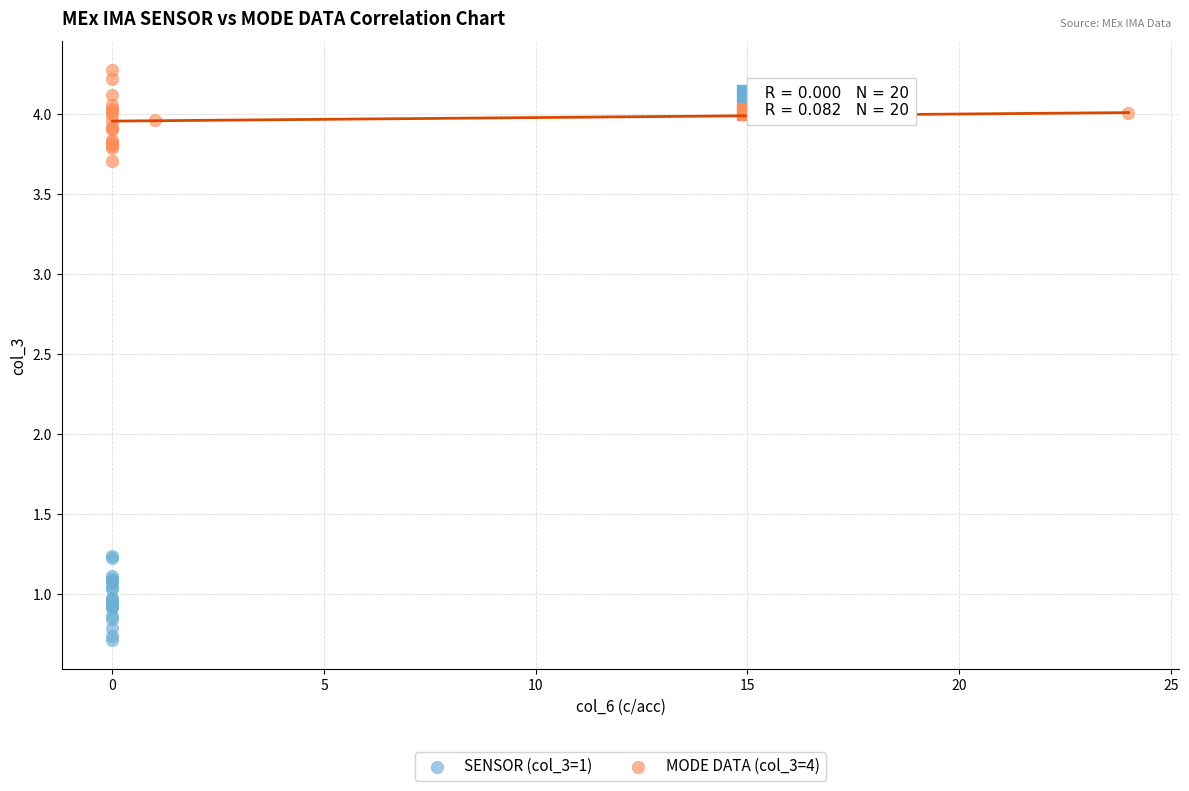

Which series reaches the maximum Y coordinate?

MODE DATA (col_3=4)